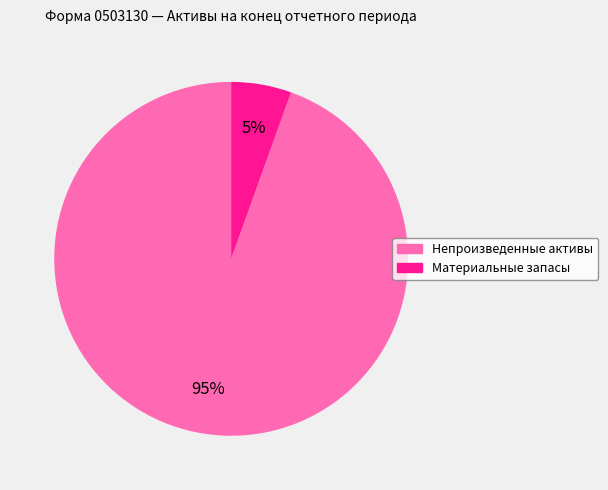

How many segments does this pie chart have?

2